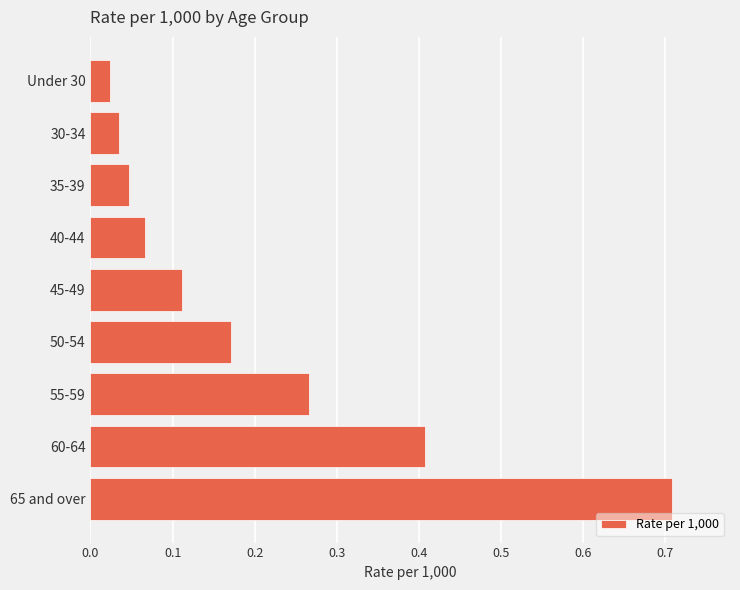

What is the change in value from 65 and over to Under 30?

-0.7